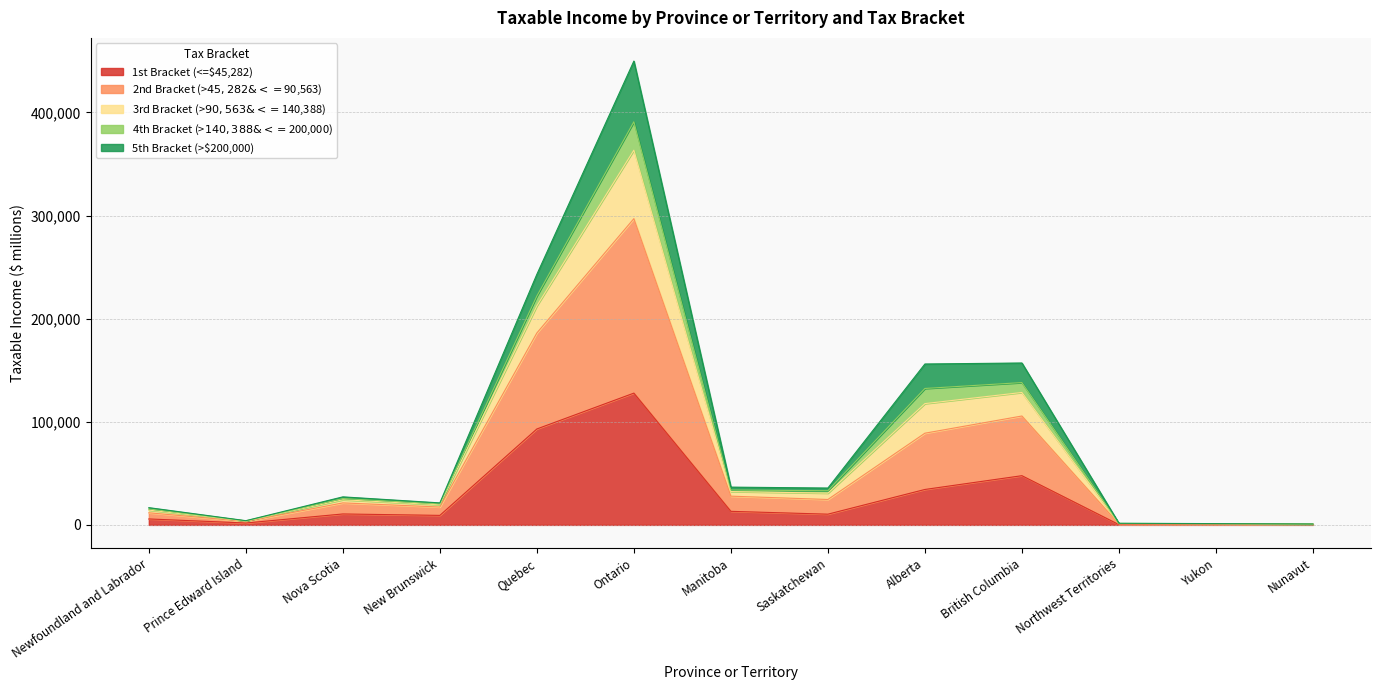

At which category is the sum across all series the highest?

Ontario